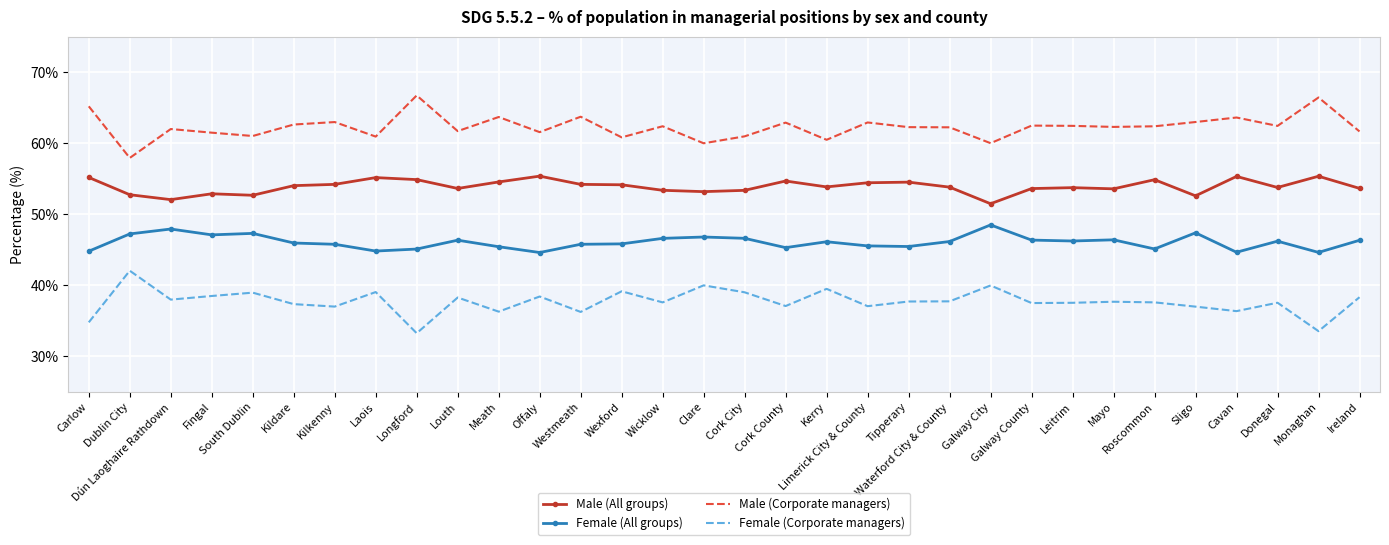

True or false: Male (All groups) and Male (Corporate managers) cross at least once.

False